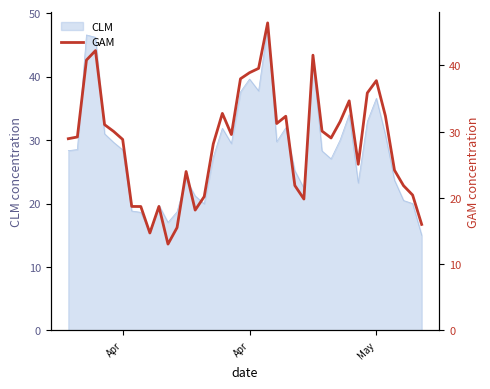

What is the minimum value shown in the chart?

13.0